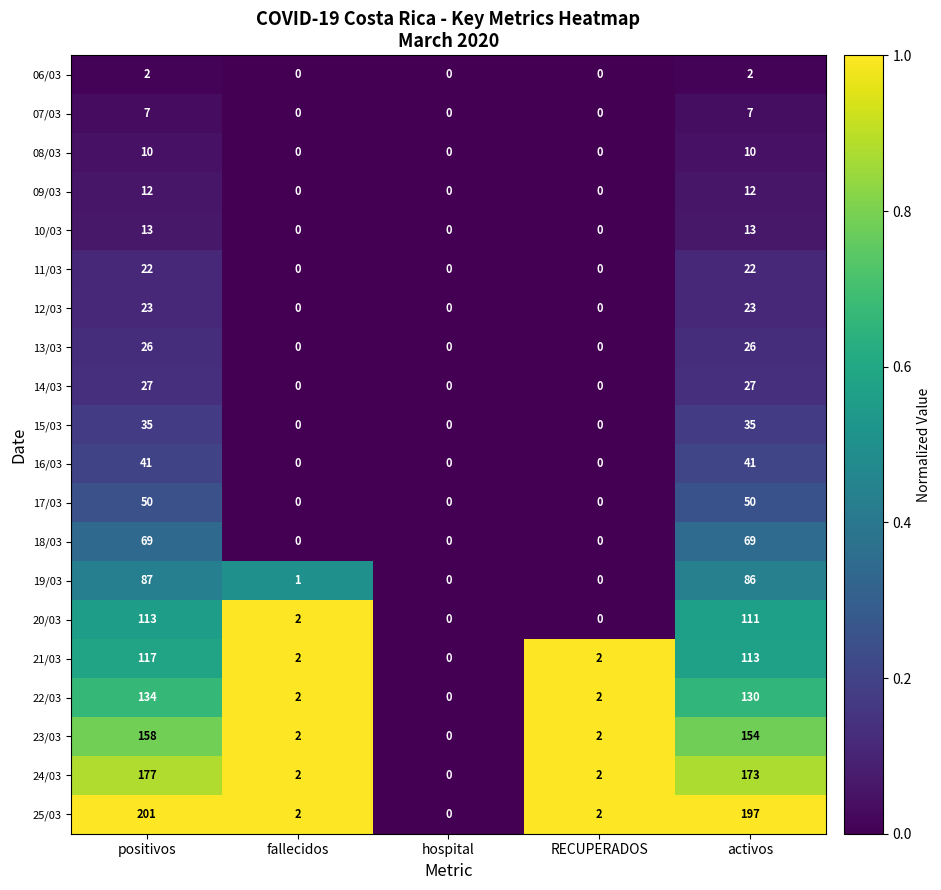

The value of 22/03 at hospital is 0. True or false?

True